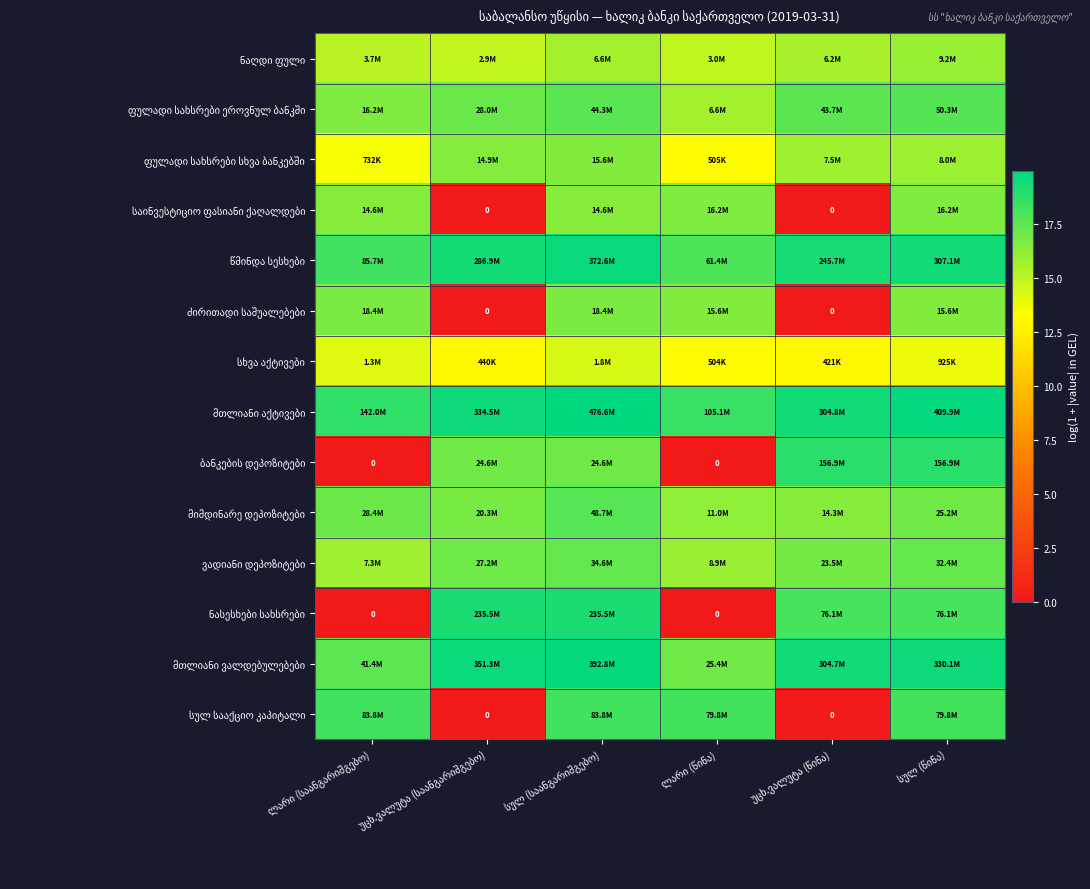

What is the difference between the highest and lowest values at ლარი (წინა)?

18.5